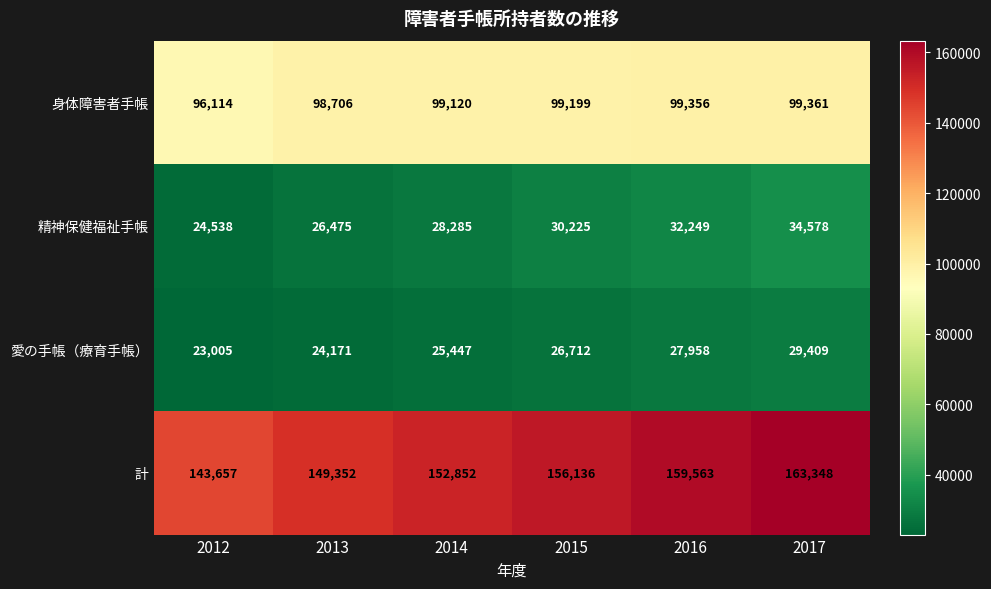

How many categories are shown in the chart?

6